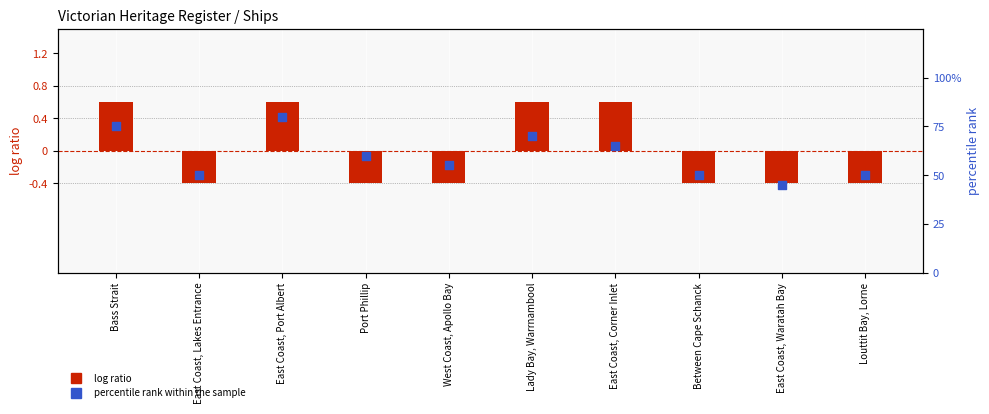

At how many categories does at least one series exceed 58?

5